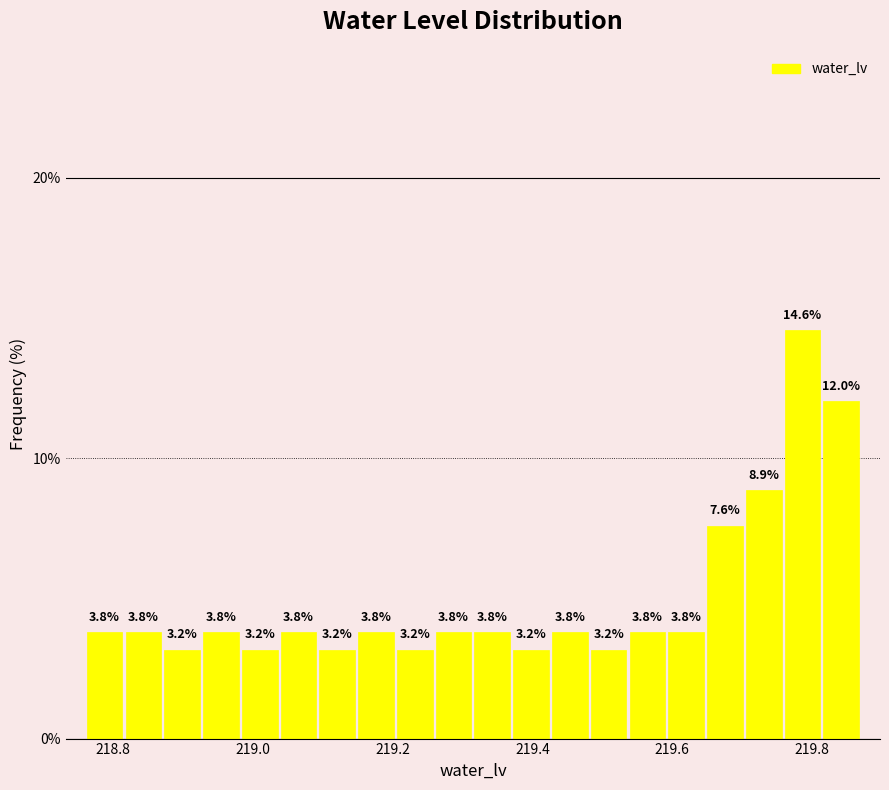

Read against the x-axis, roughly where is the centre of the tallest bar?

219.78